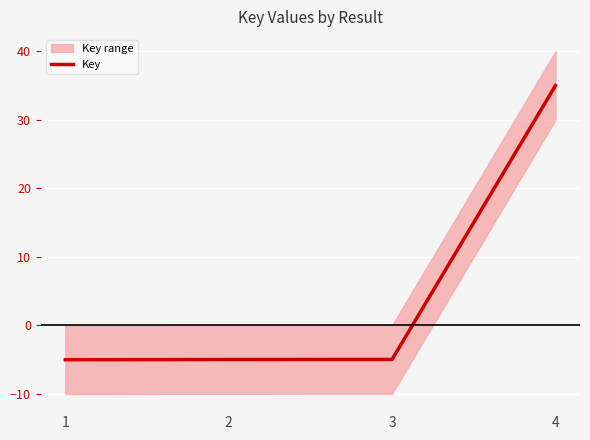

What is the value of the 3rd point from the left?

-5.0